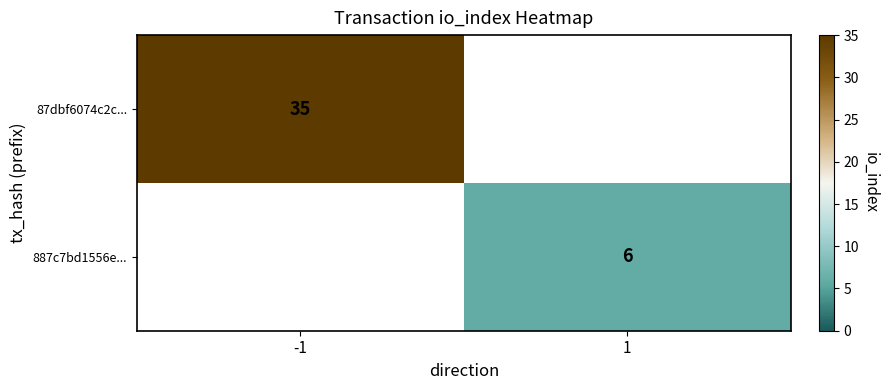

The value of 87dbf6074c2c... at -1 is 56. True or false?

False